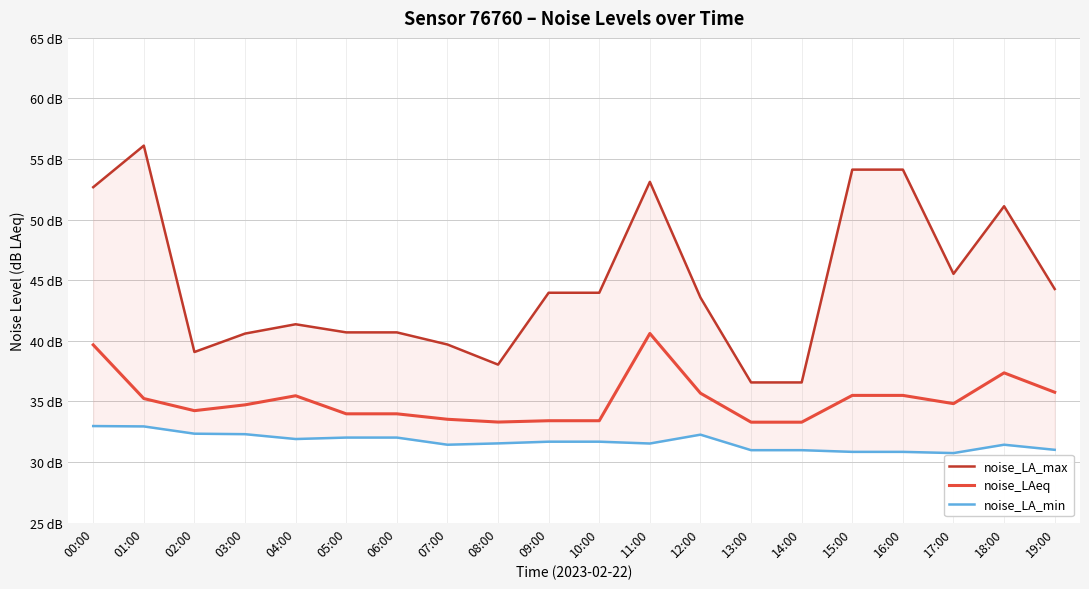

How many lines are shown in the chart?

3